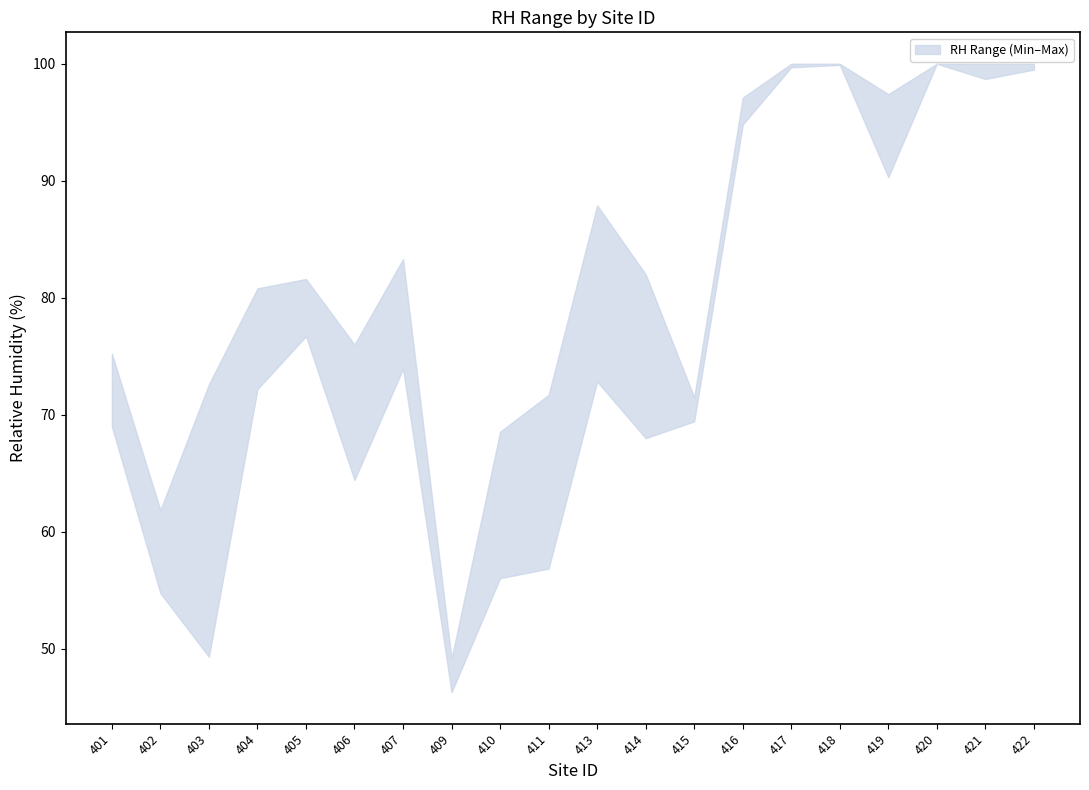

What is the total value across all series at 401?

144.2